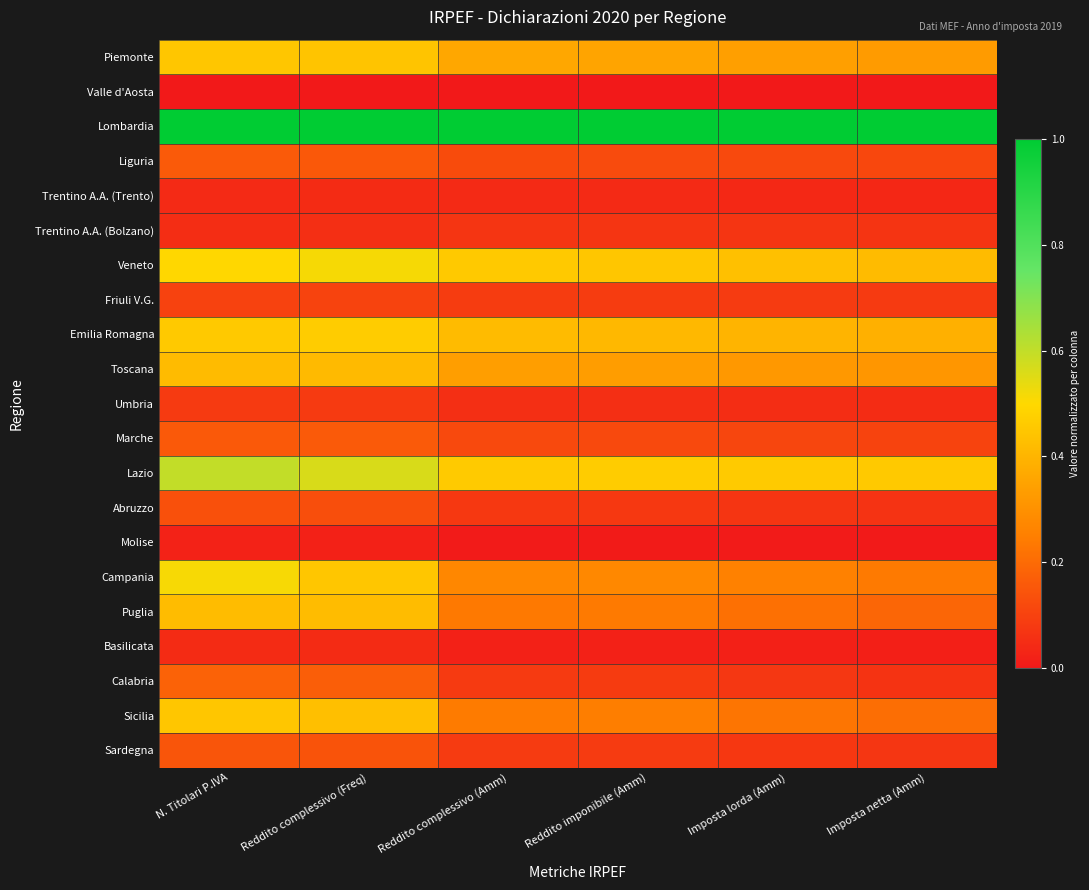

Rank the series by their maximum value, from lowest to highest.

Valle d'Aosta, Molise, Trentino A.A. (Trento), Basilicata, Trentino A.A. (Bolzano), Umbria, Friuli V.G., Abruzzo, Sardegna, Marche, Liguria, Calabria, Toscana, Puglia, Piemonte, Sicilia, Emilia Romagna, Campania, Veneto, Lazio, Lombardia